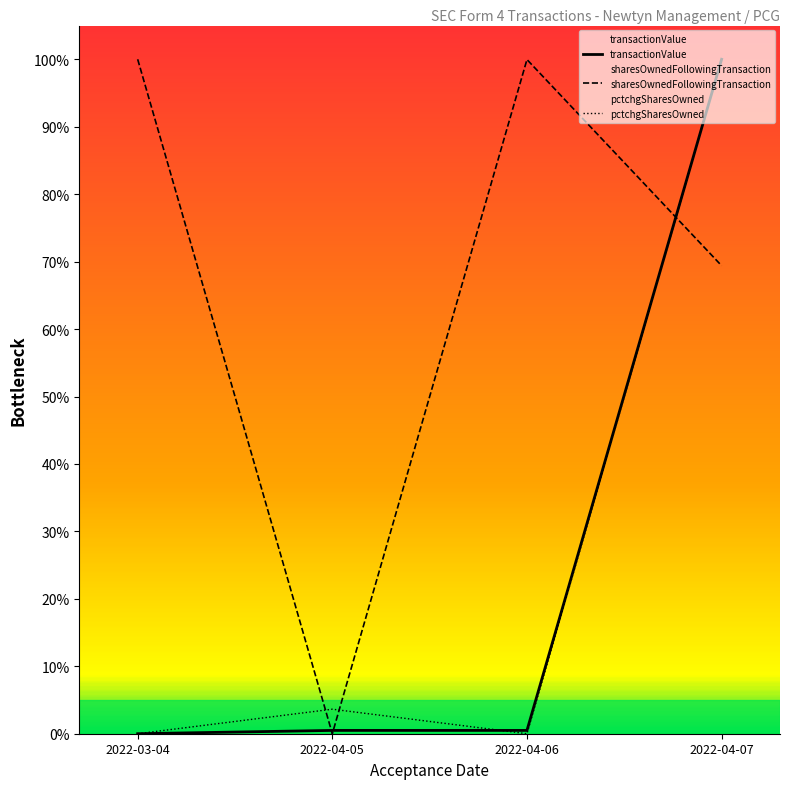

At which category is the sum across all series the highest?

2022-04-07